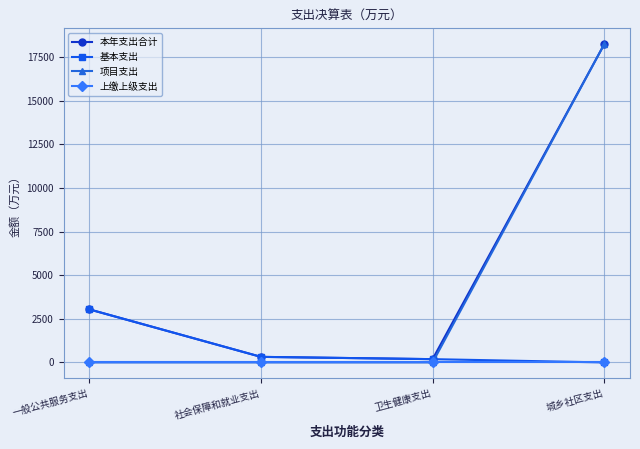

What is the spread (max minus min) of values at 城乡社区支出?

18228.1